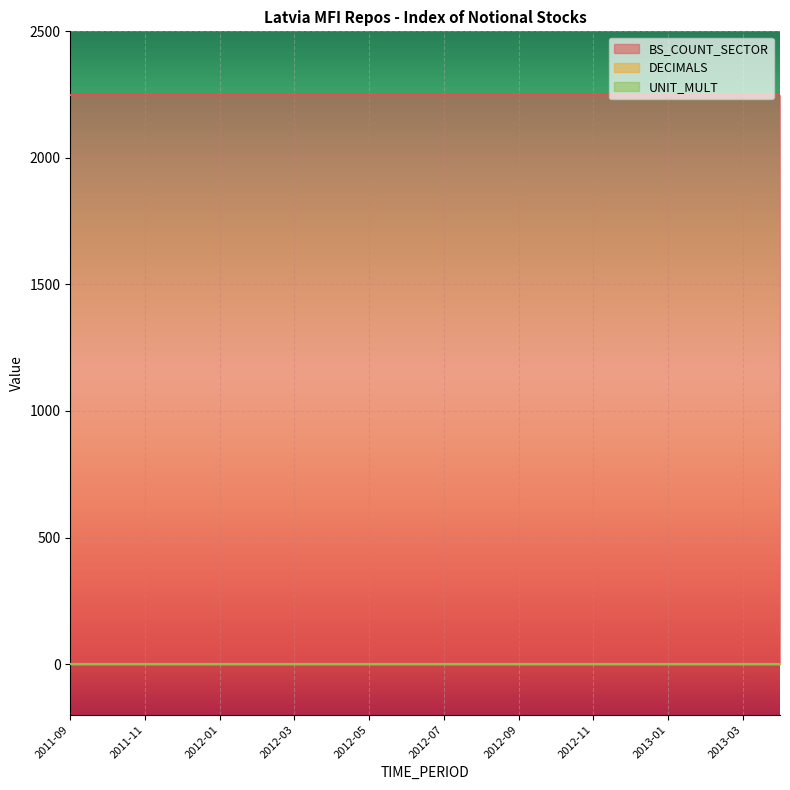

How many lines are shown in the chart?

3